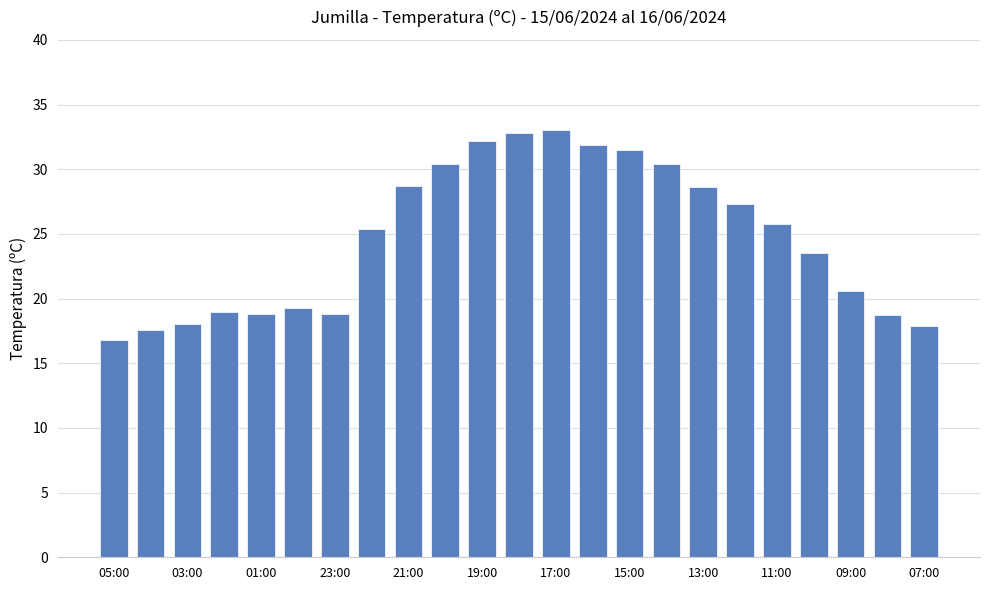

What is the smallest value displayed?

16.8